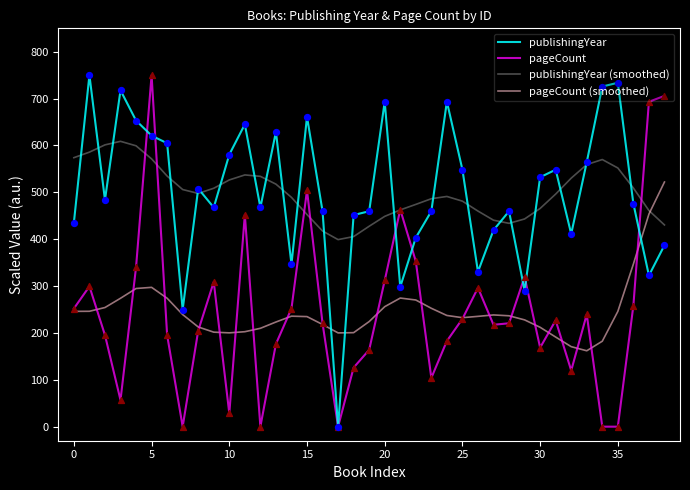

What is the maximum value shown in the chart?

750.0